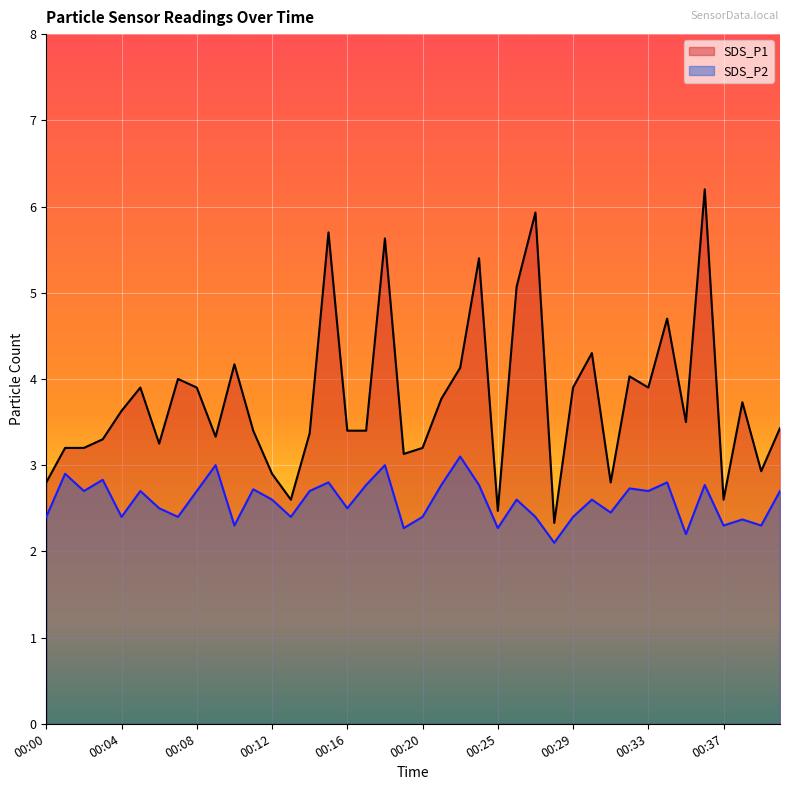

Which series has the largest total across all categories?

SDS_P1